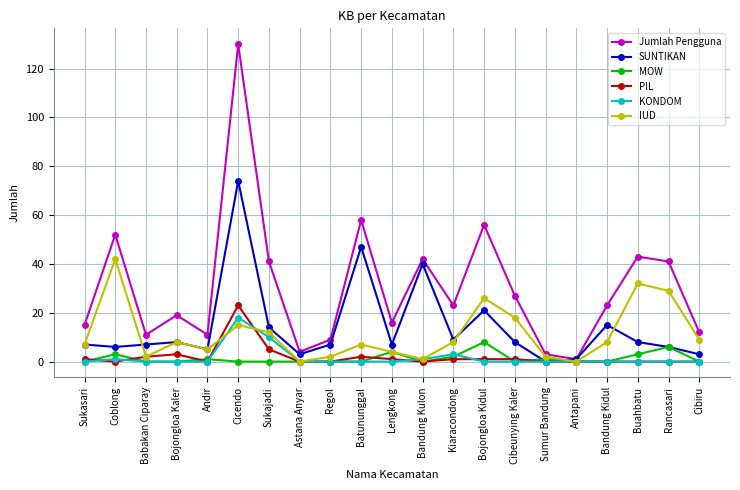

True or false: MOW has a value of 4 at Lengkong.

True